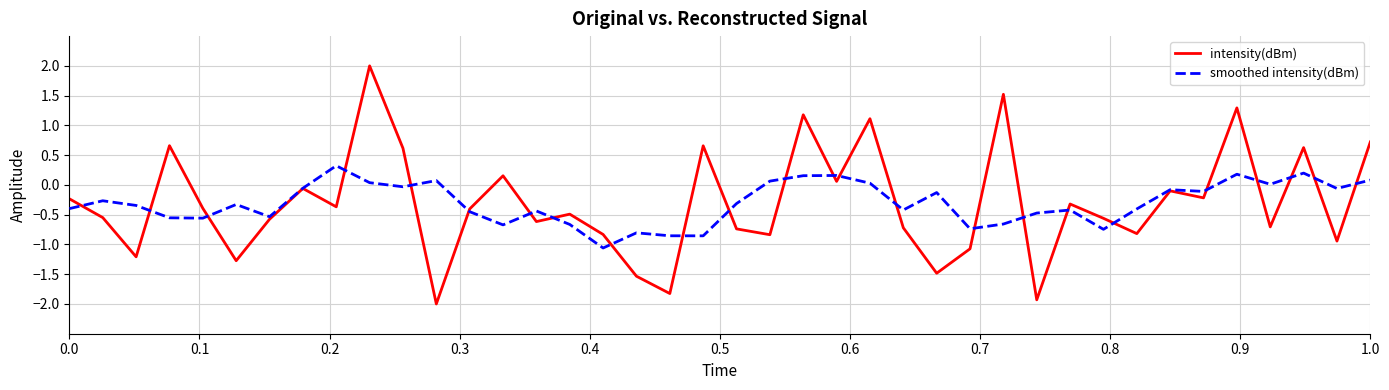

What is the sum of all smoothed intensity(dBm) values?

-12.1